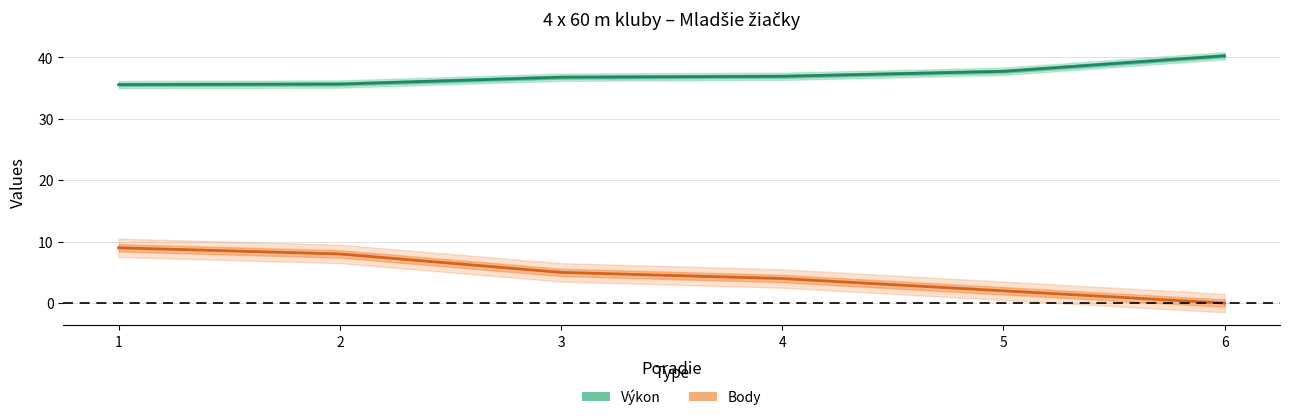

Reading left to right, extract all data points from this chart.

Výkon: 1=35.6	2=35.6	3=36.8	4=36.9	5=37.7	6=40.2
Body: 1=9.0	2=8.0	3=5.0	4=4.0	5=2.0	6=0.0